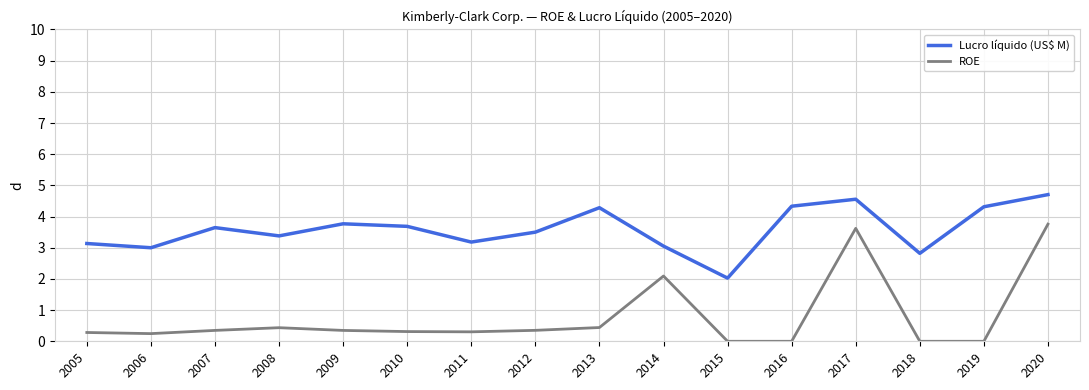

Count the number of categories in the chart.

16